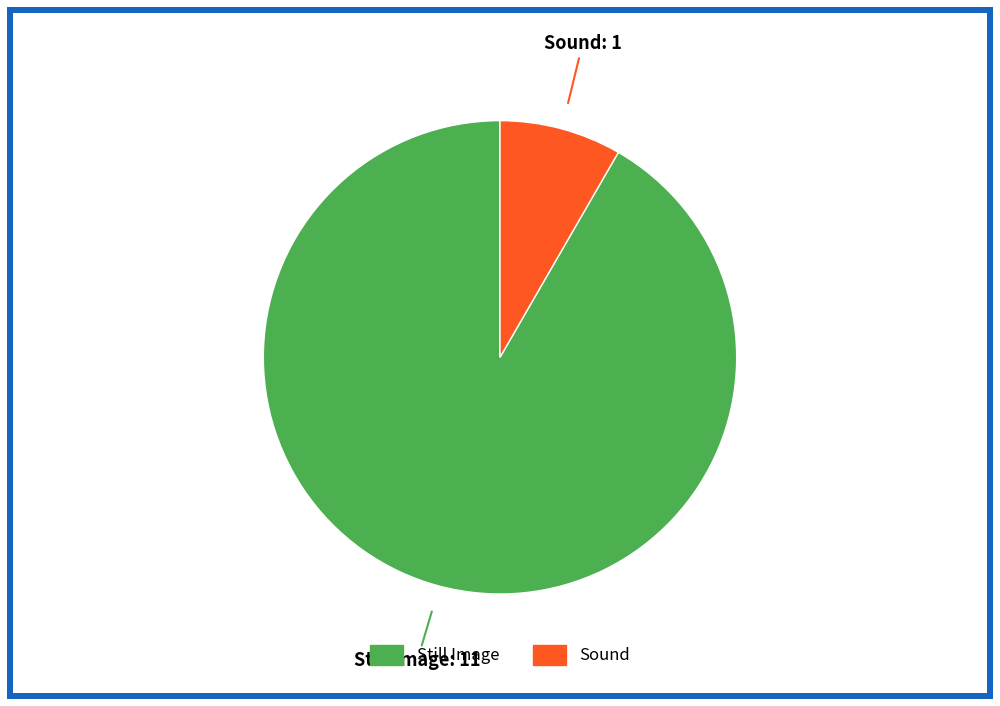

Does any single category account for the majority?

Yes